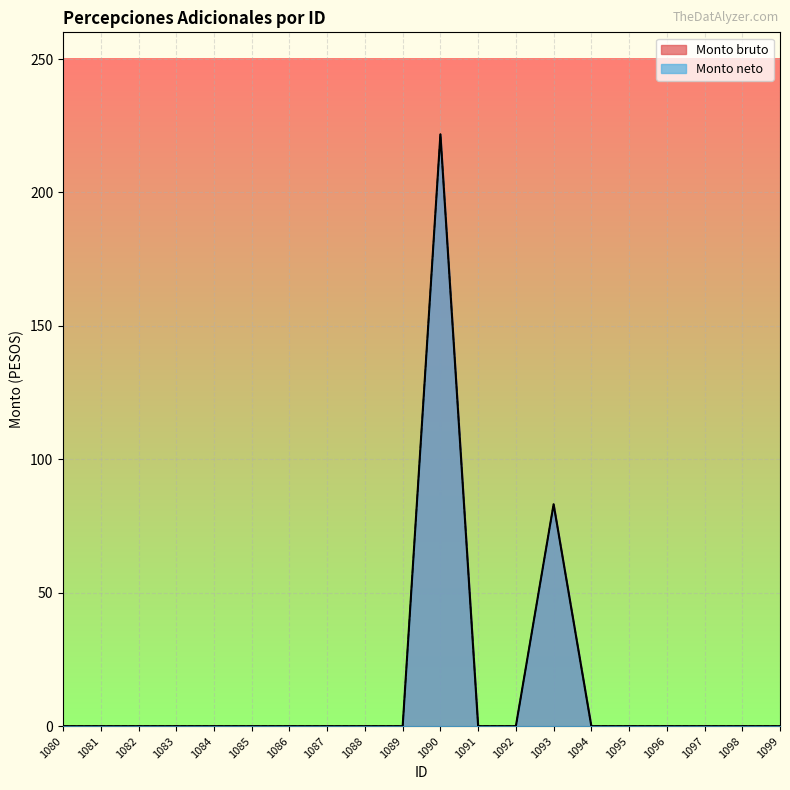

Does the chart display data point markers on the line(s)?

No